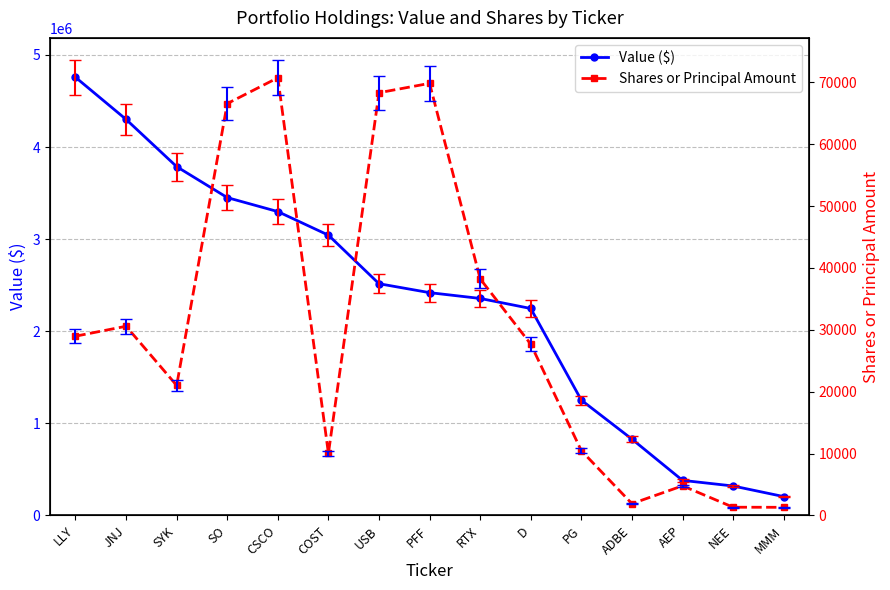

Which series has the largest total across all categories?

Value ($)